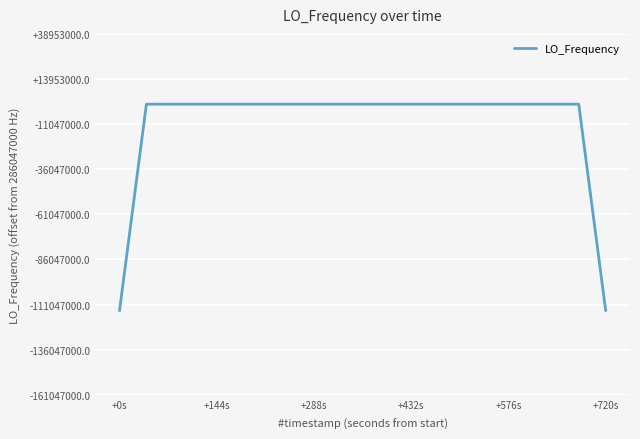

Does the chart have visible grid lines?

Yes